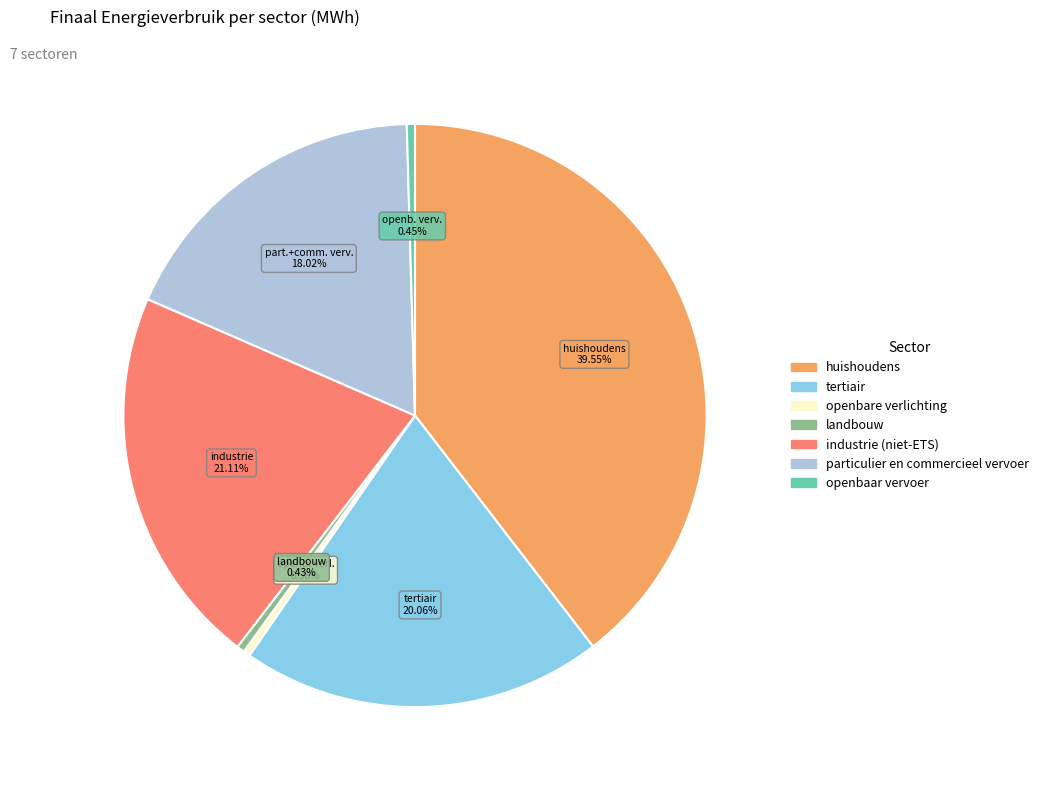

Which slice is the largest?

huishoudens